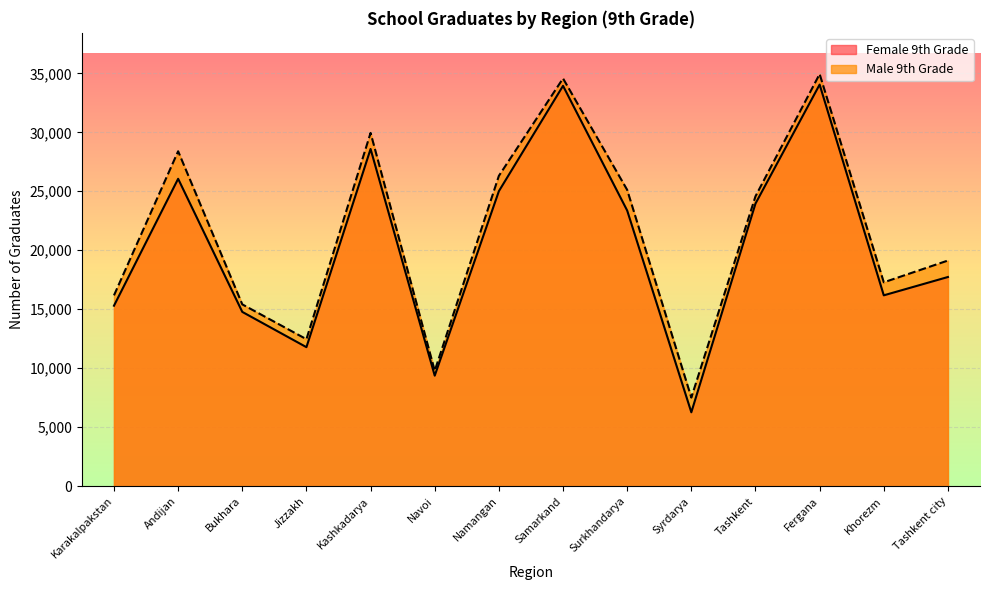

What is the value of the Male 9th Grade point at the 9th from the left?

25119